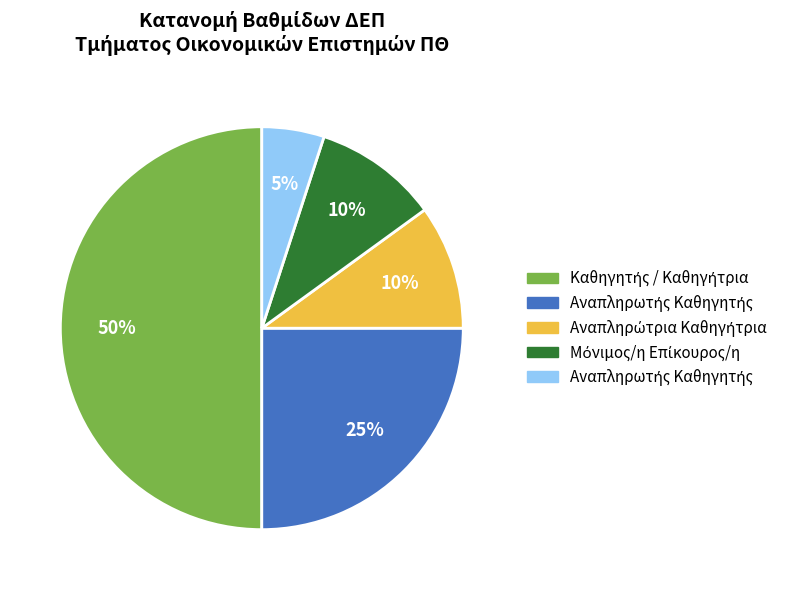

To the nearest percent, what is the average slice percentage?

20%